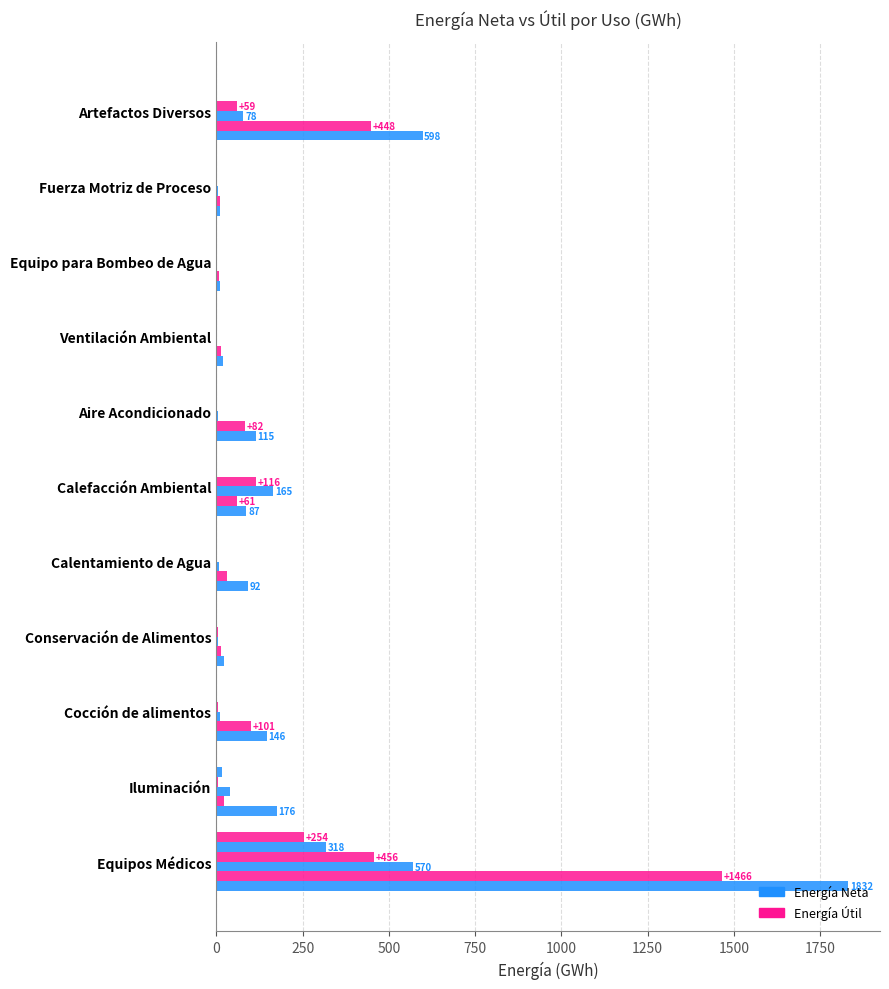

How many distinct data groups are displayed?

6